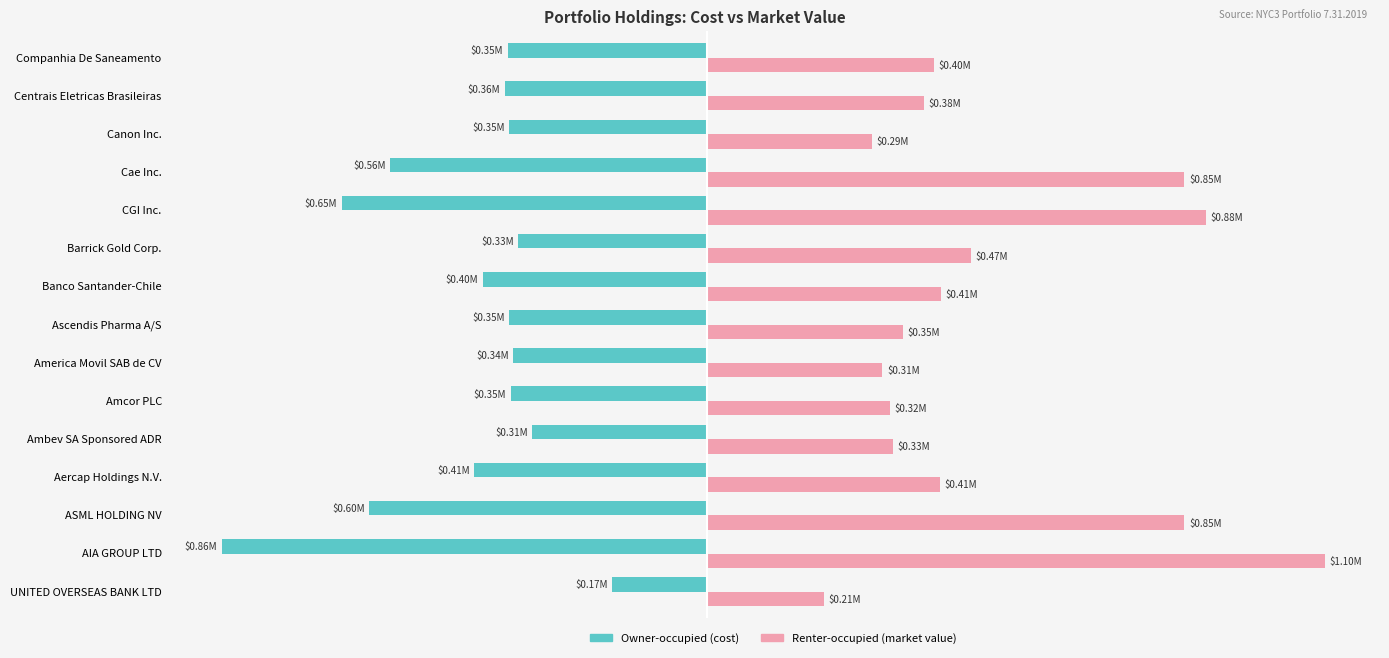

Reading left to right, list all the values displayed in this chart.

Owner-occupied (cost): -167575.0	-860006.6	-598909.0	-412469.3	-309920.1	-347727.2	-343168.3	-350347.5	-397422.5	-334222.3	-647302.9	-561500.5	-350816.3	-358567.5	-353091.5
Renter-occupied (market value): 206894.5	1095483.5	846678.0	412846.6	329902.0	324010.2	311151.6	347280.0	414557.0	468304.3	884695.0	846544.0	293357.5	384750.0	401999.0